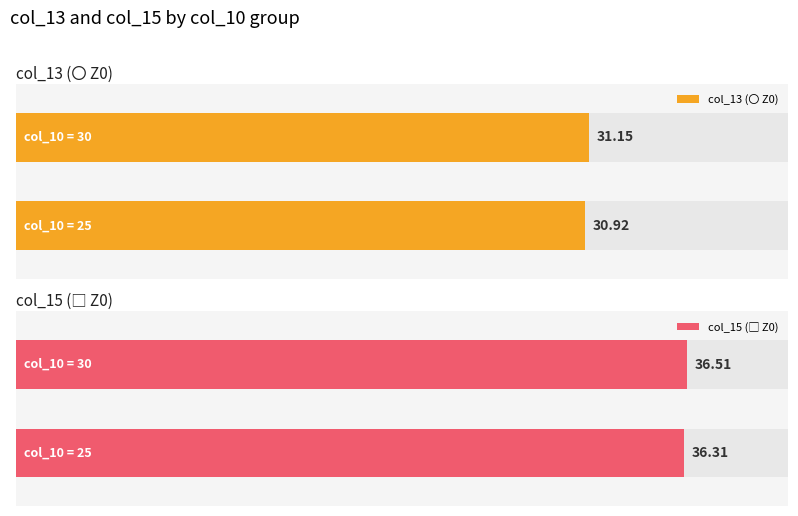

Which series has the largest total across all categories?

col_15 (□ Z0)